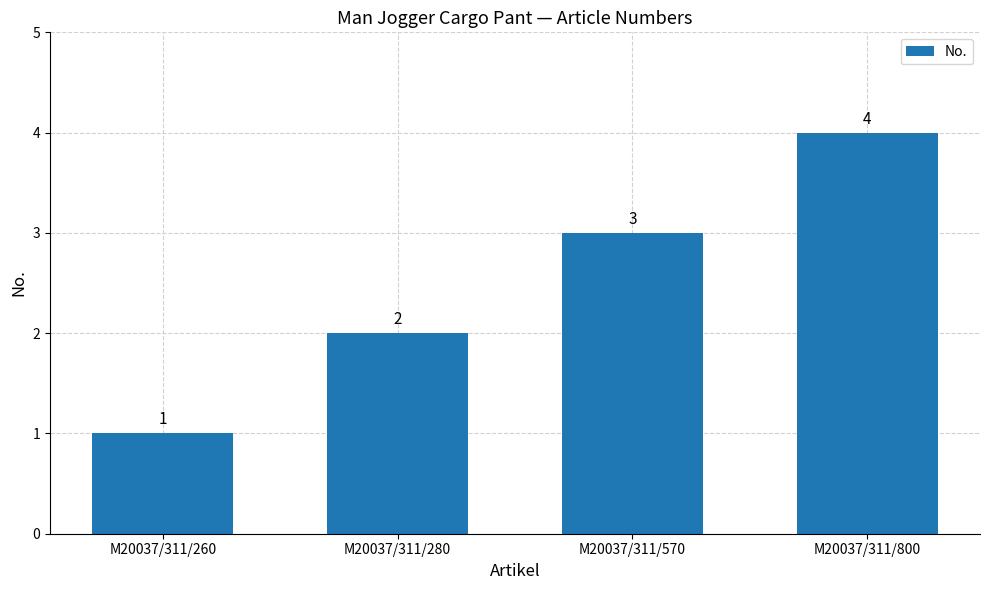

How many values are between 2 and 4?

3